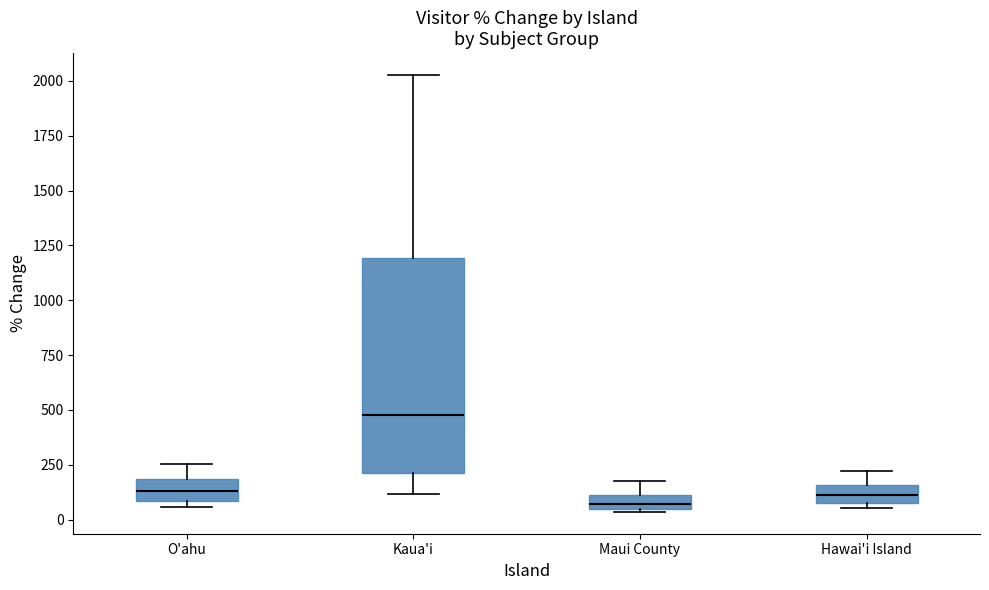

Comparing the boxes themselves (not the whiskers), which one is the tallest?

Kaua'i